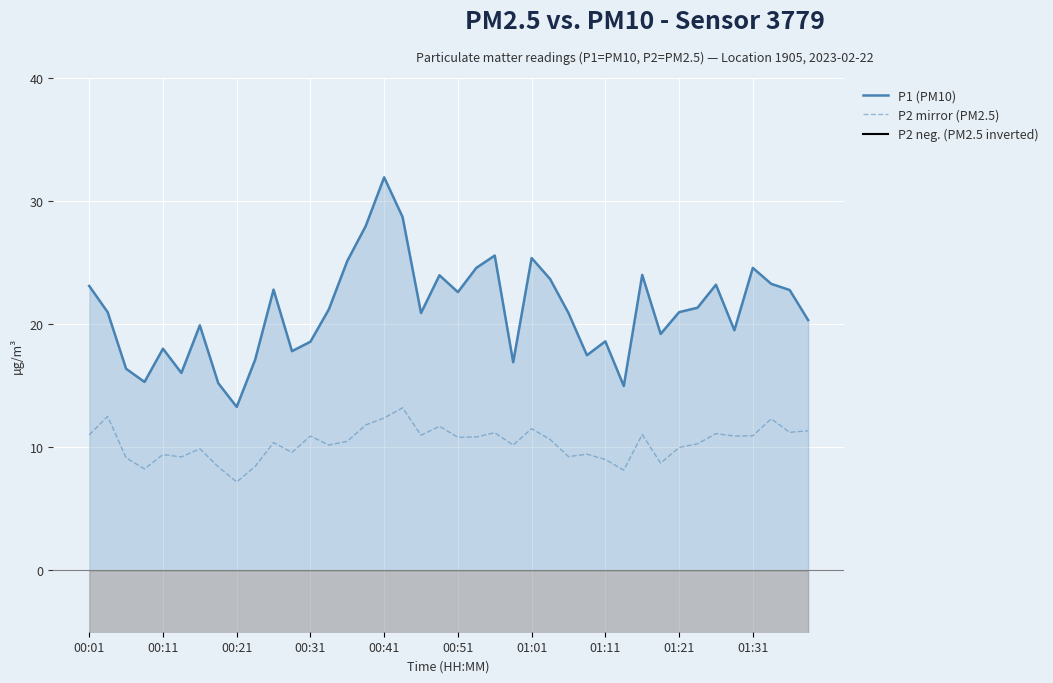

True or false: P1 (PM10) and P2 mirror (PM2.5) intersect in this chart.

False